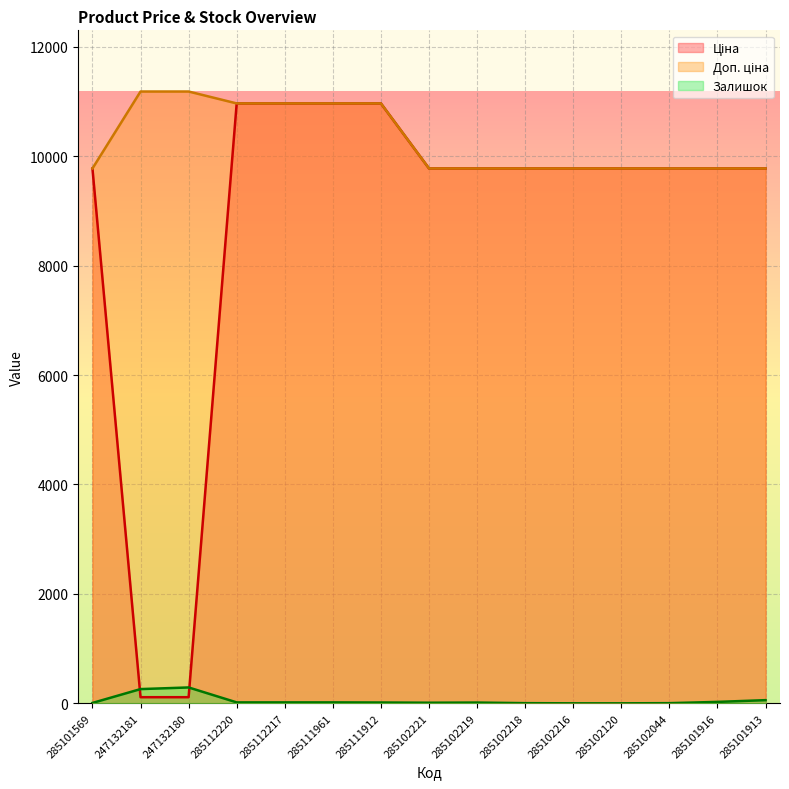

How many intersections are there between Залишок and Ціна?

2